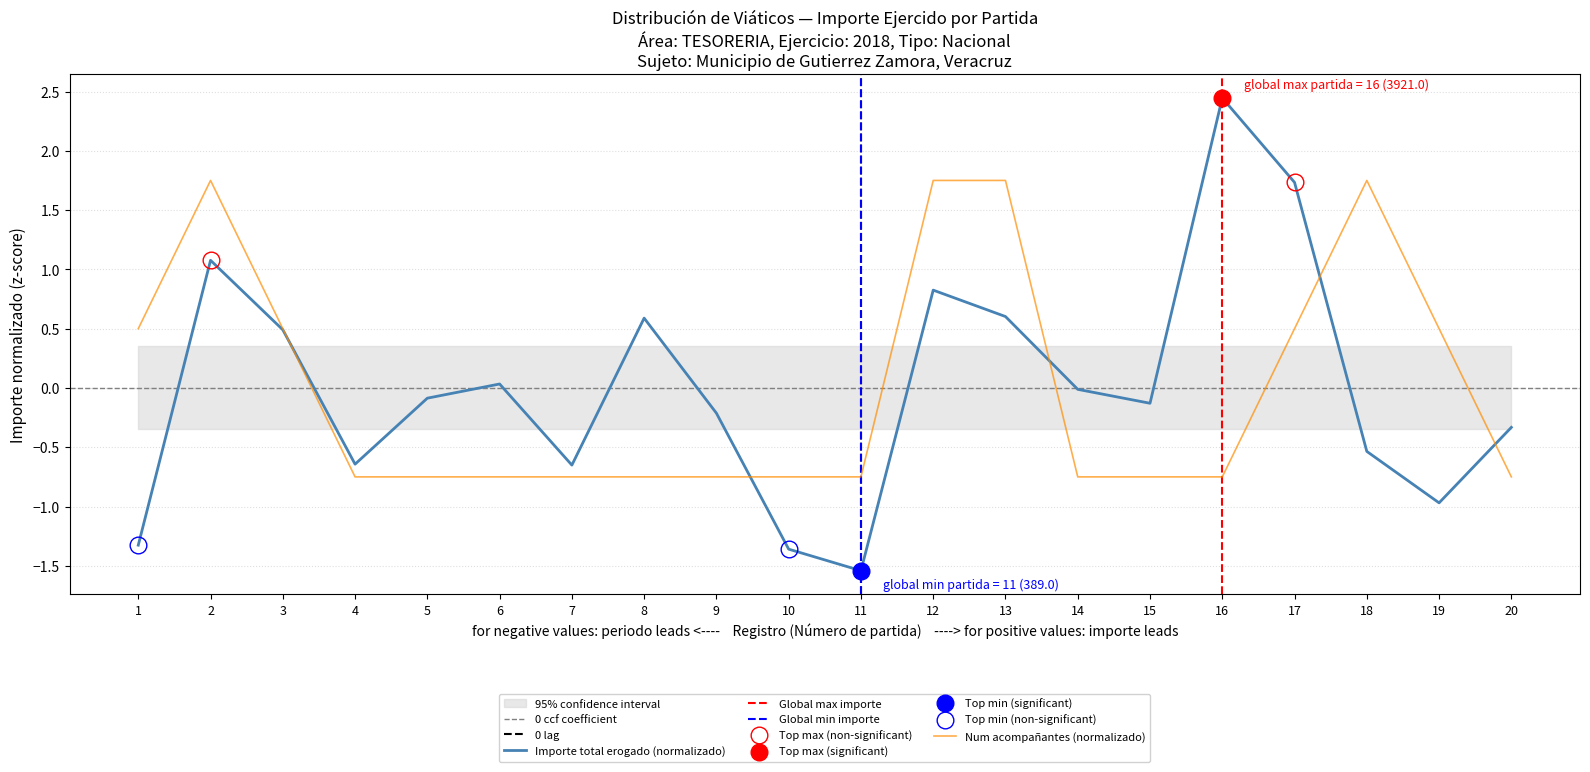

At which label does Importe total erogado reach its minimum?

11